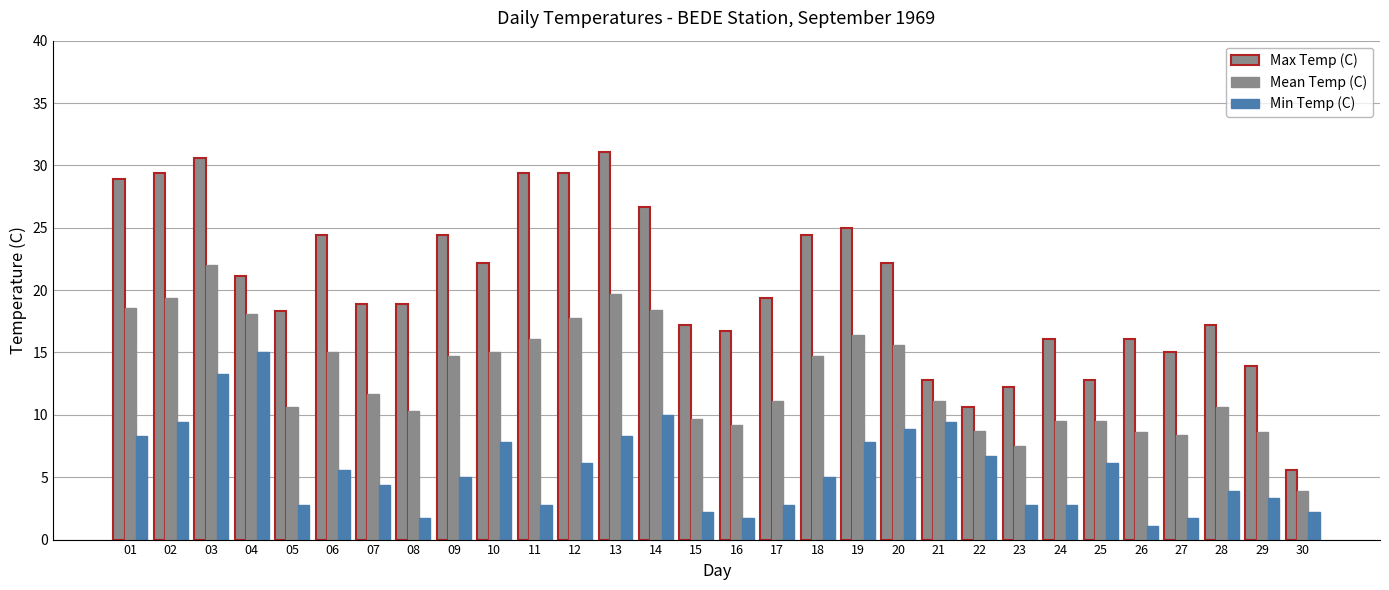

What is the difference between the maximum and minimum values in the Max Temp (C) series?

25.5